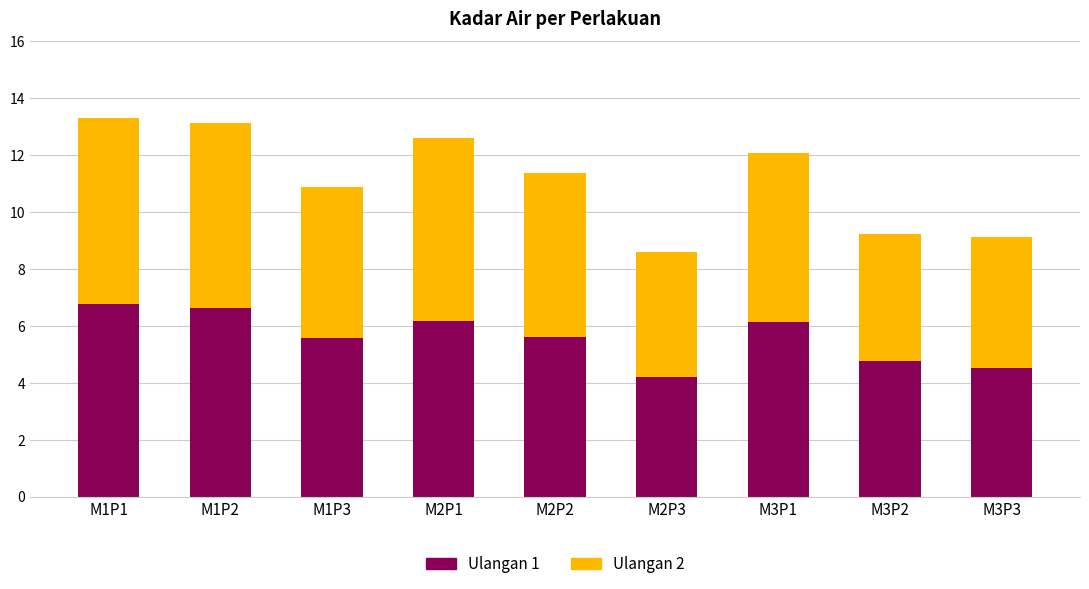

What is the difference between the Ulangan 1 values at M1P3 and M2P3?

1.4